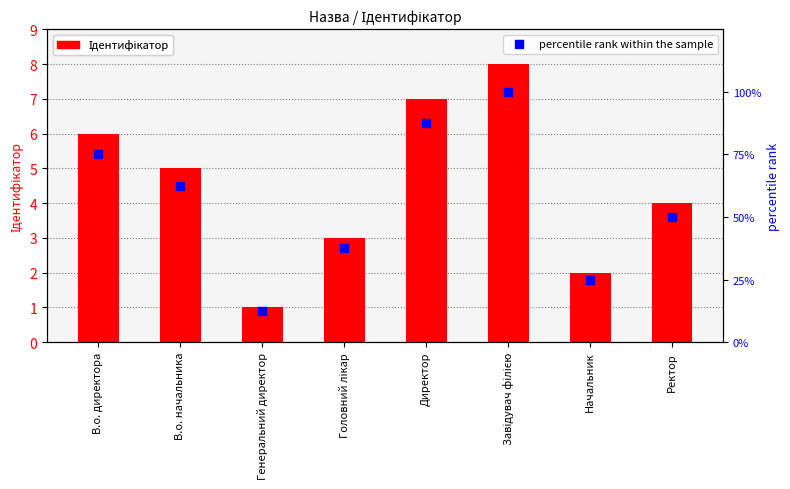

At how many categories does at least one series exceed 61?

4